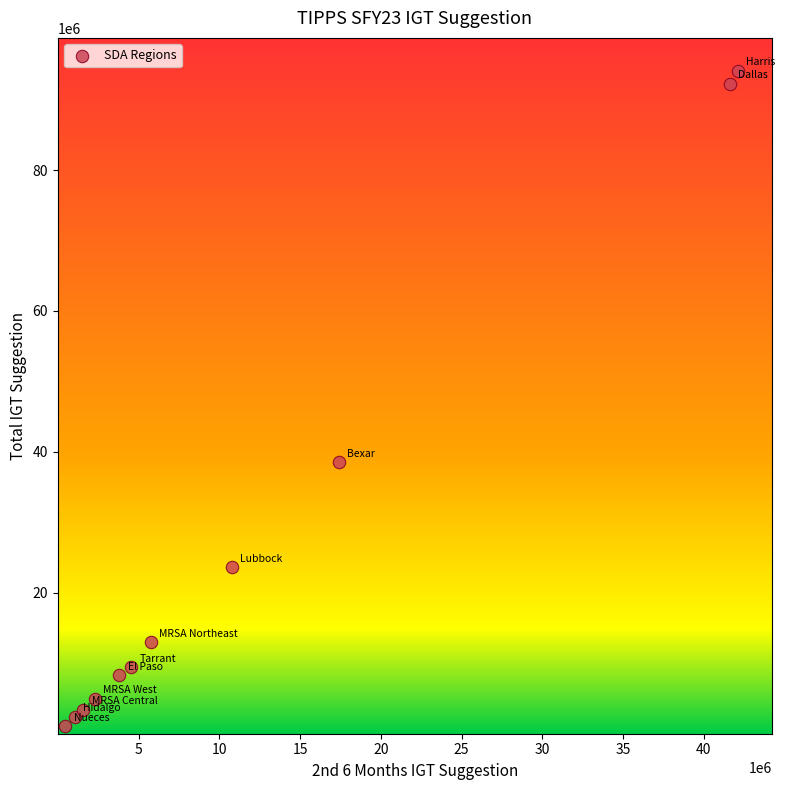

What is the range of X values (max minus min)?

41644764.9